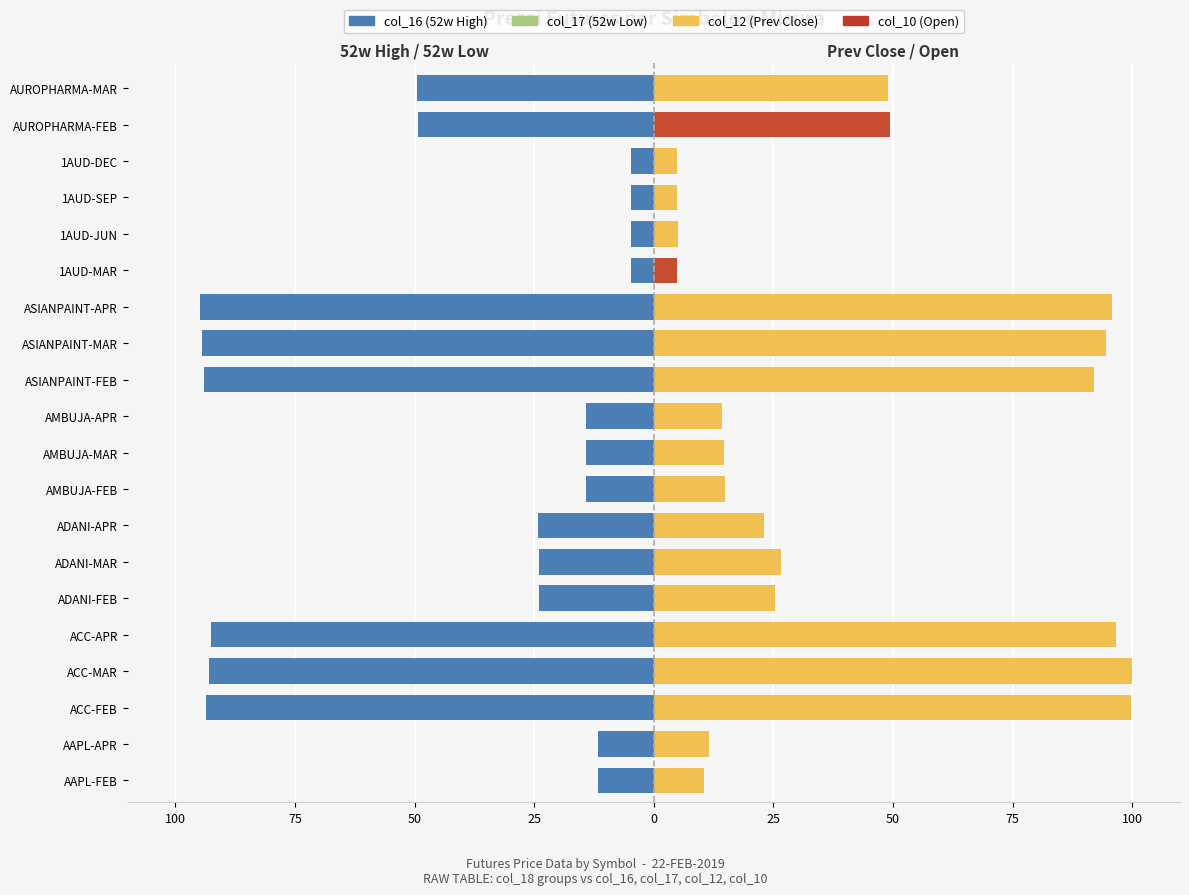

What are all the series names shown in the legend?

col_16 (52w High), col_17 (52w Low), col_12 (Prev Close), col_10 (Open)